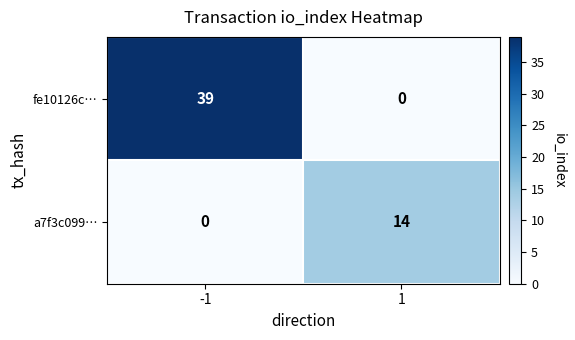

What is the difference between the maximum and minimum values in the a7f3c099… series?

14